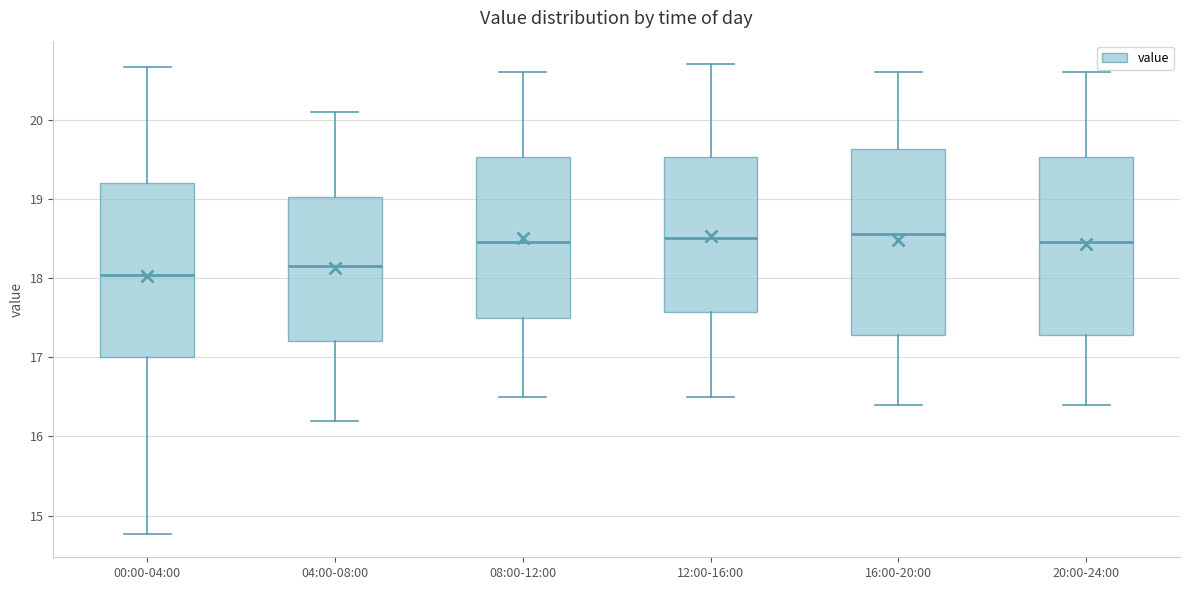

Which box has the lowest median line?

00:00-04:00